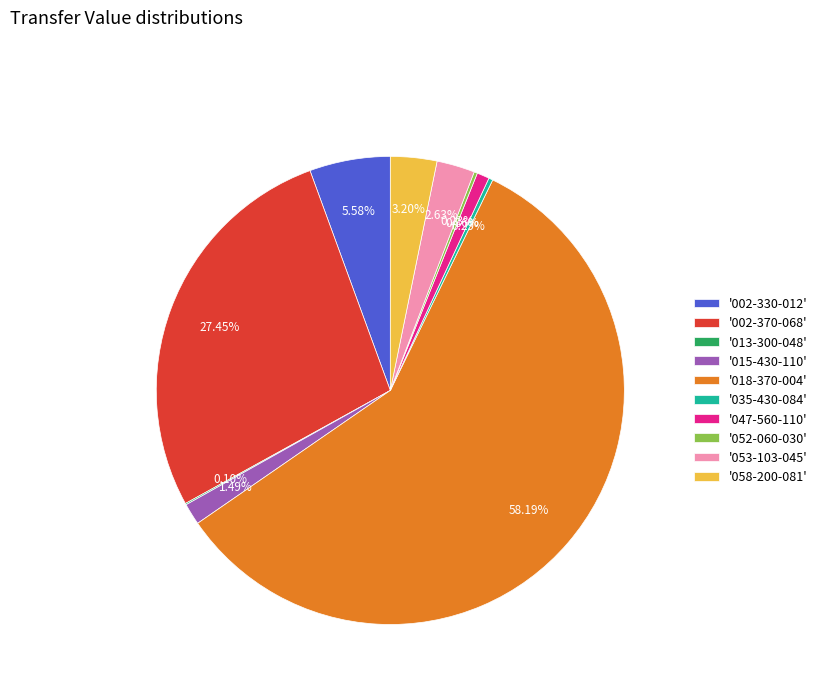

Is there any slice that represents more than half of the pie?

Yes